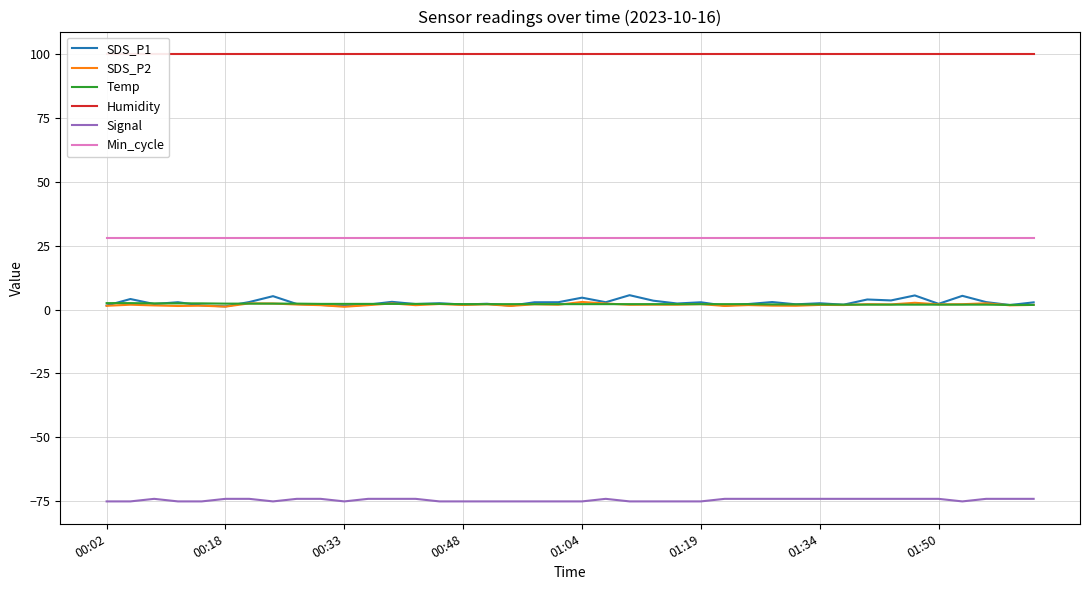

What is the minimum value for SDS_P1?

1.2